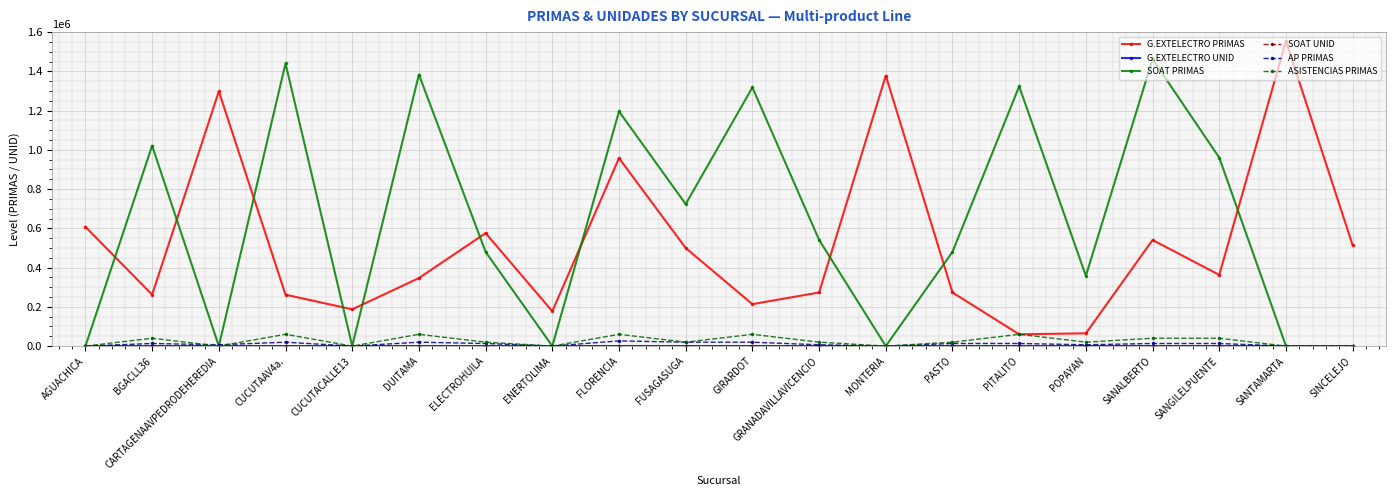

The G.EXTELECTRO PRIMAS series shows 362811 at SANGILELPUENTE. True or false?

True